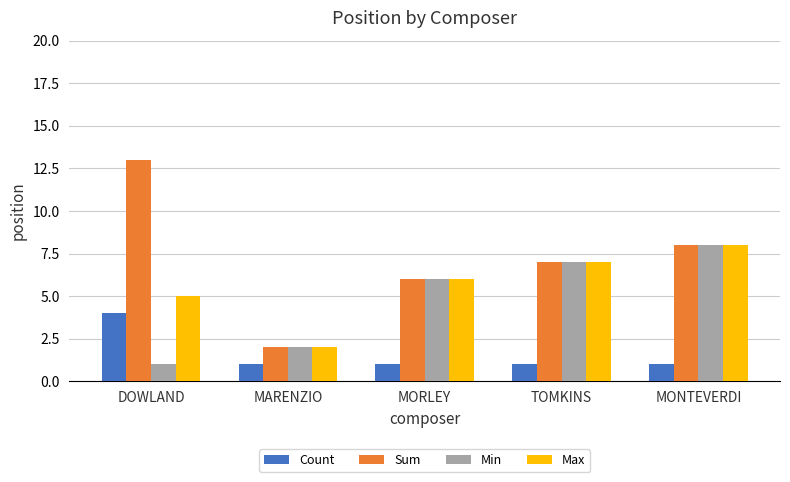

True or false: Max has a value of 5 at DOWLAND.

True